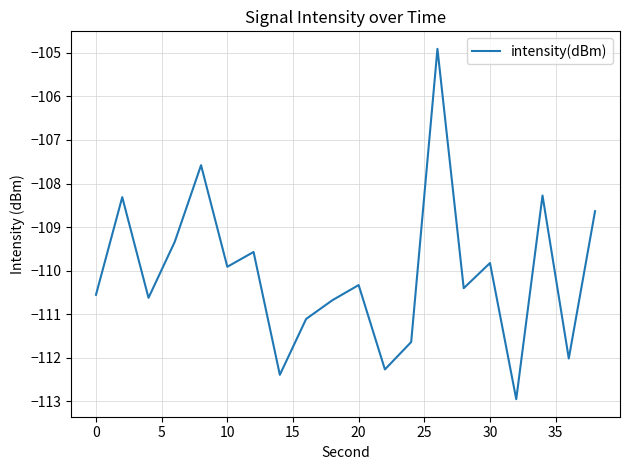

What is the average value?

-110.1